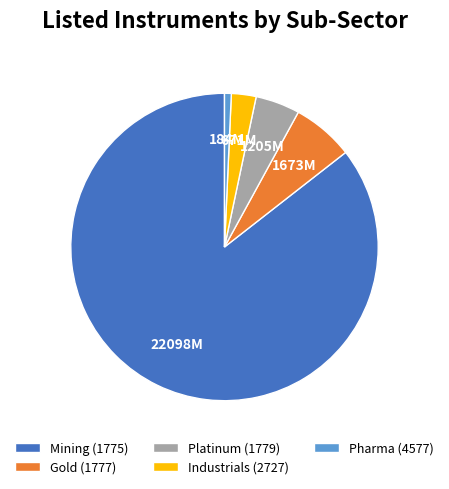

Which has a higher value, Mining (1775) or Platinum (1779)?

Mining (1775)